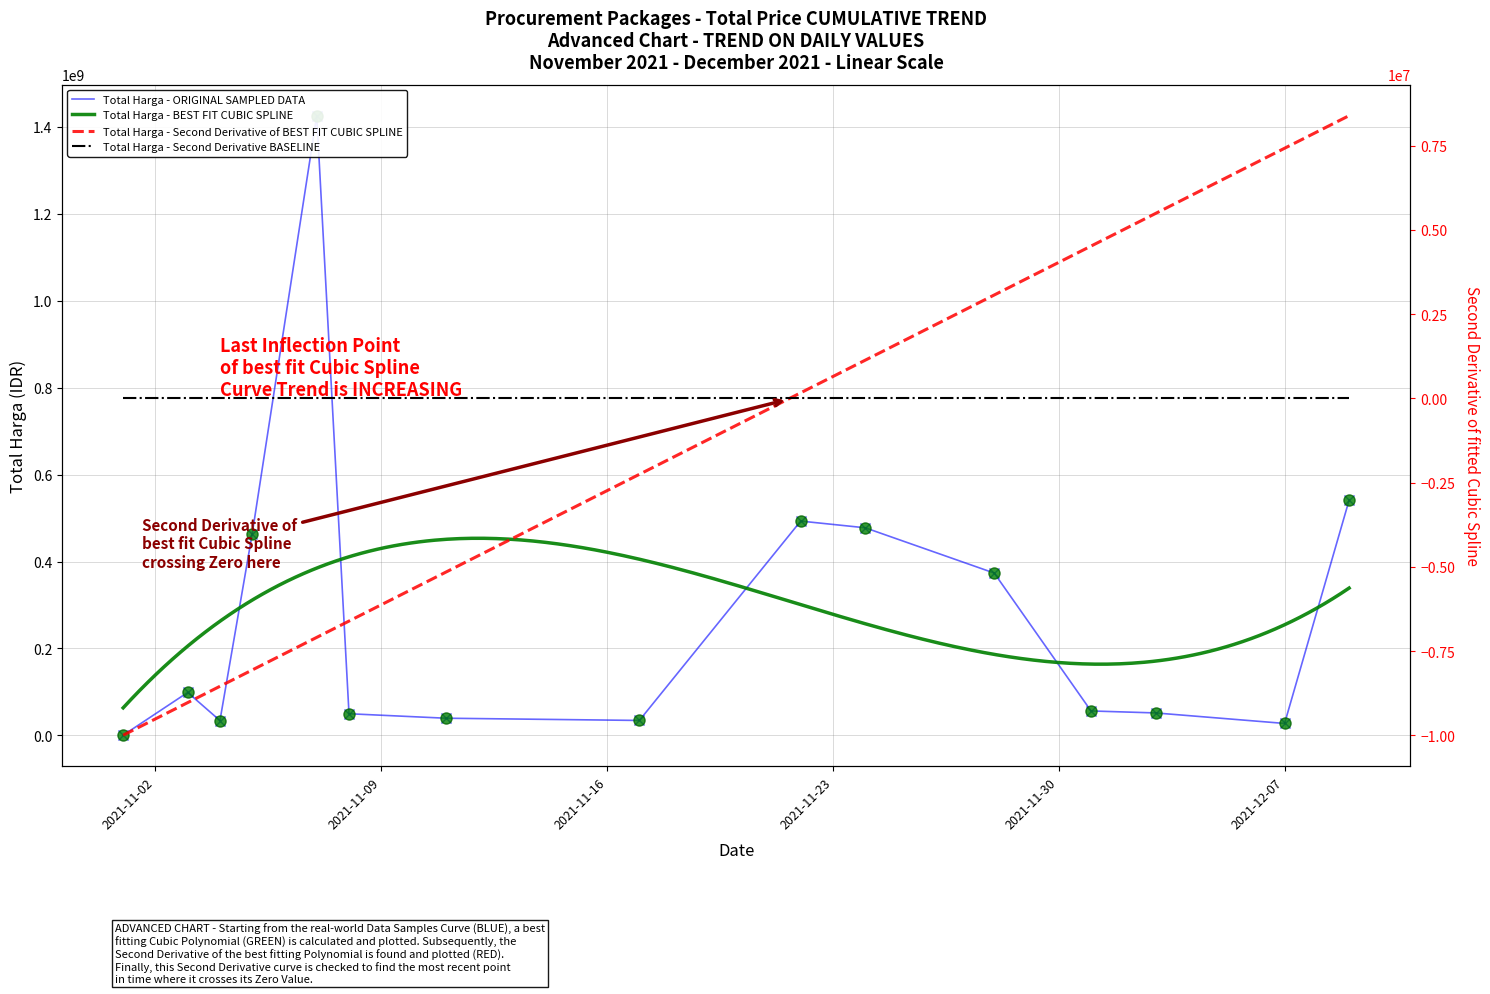

What is the ratio of the value at 2021-11-28 to the value at 2021-11-04?

11.0